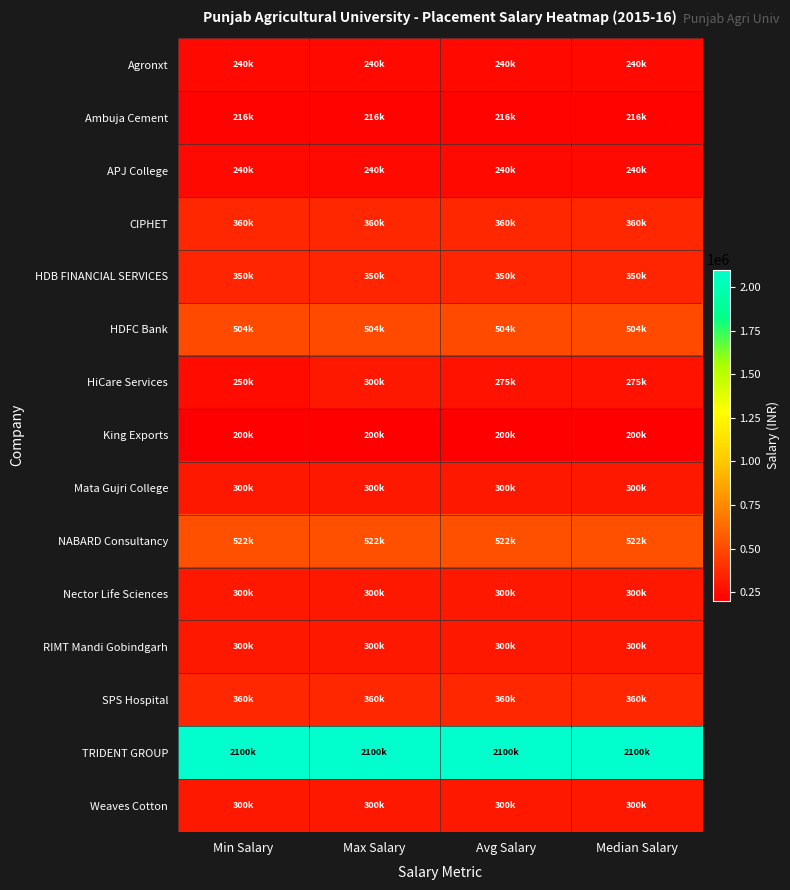

Which label corresponds to the smallest value in the chart?

Min Salary